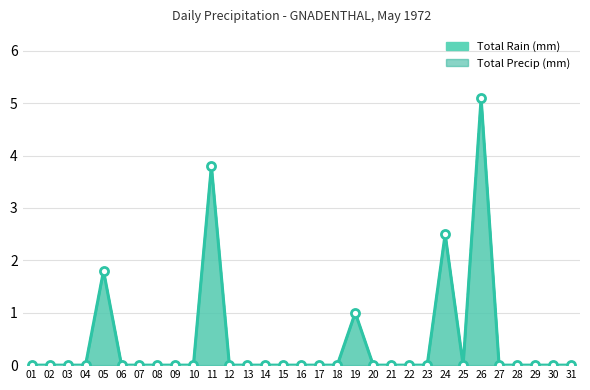

At which category is the sum across all series the highest?

26